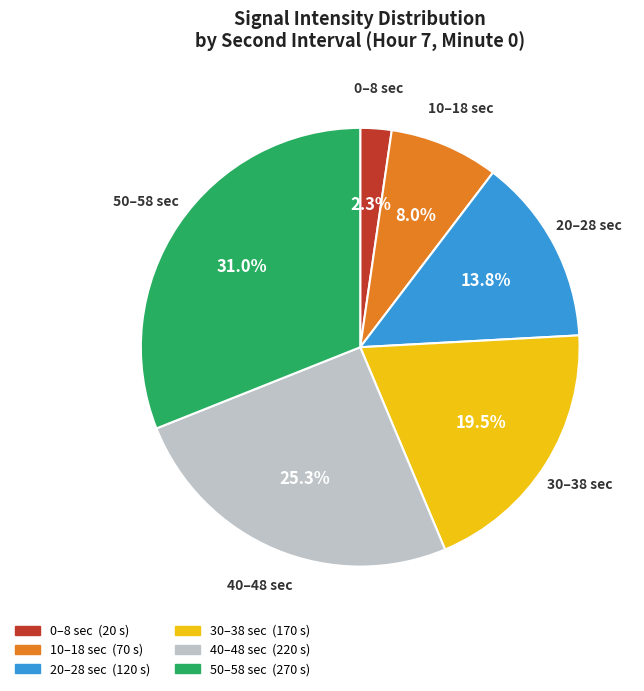

How many slices are in this pie chart?

6